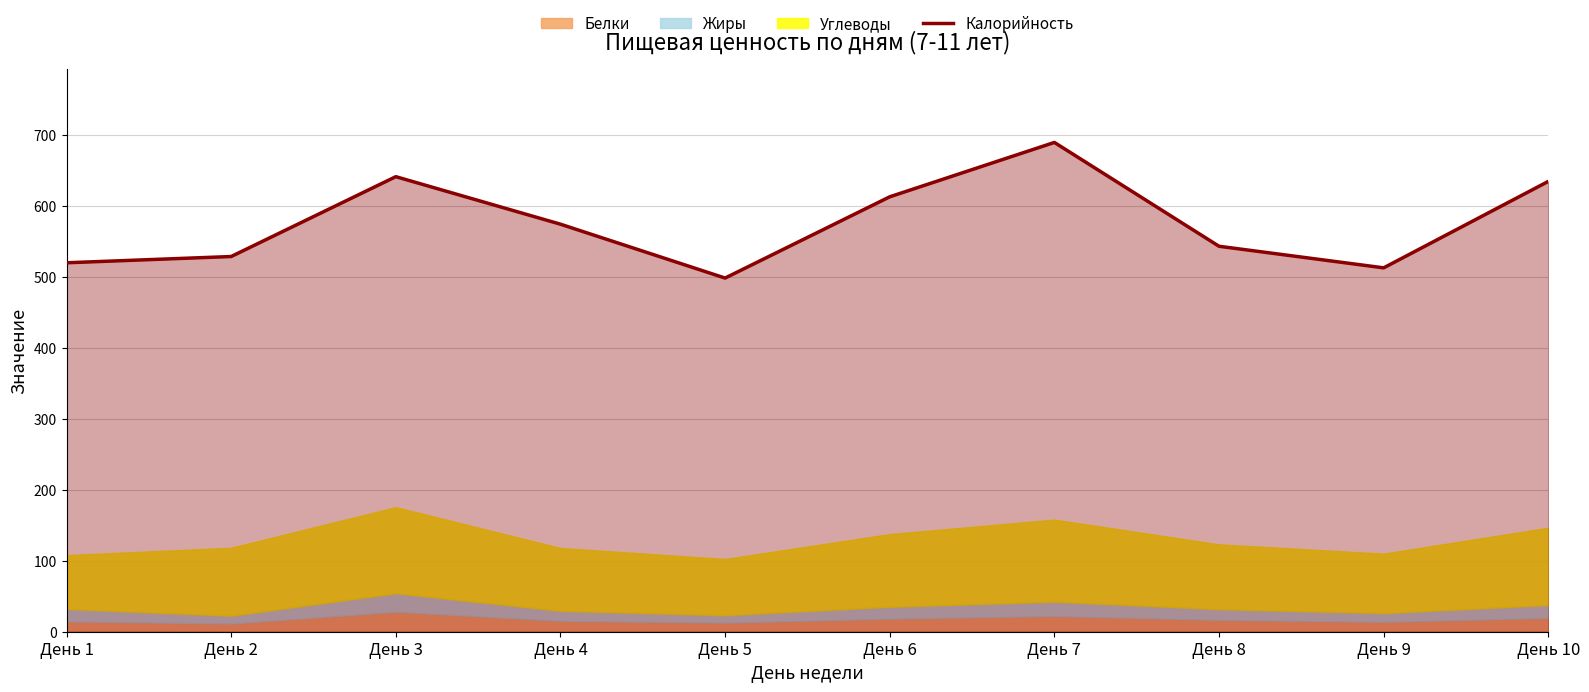

How many values are below 574?

5